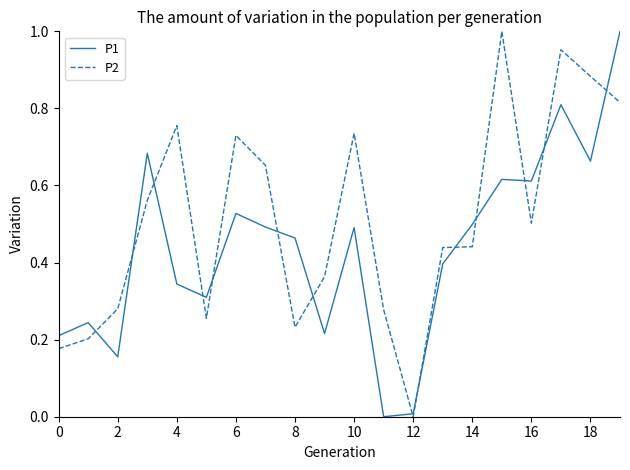

Which series has the largest total across all categories?

P2